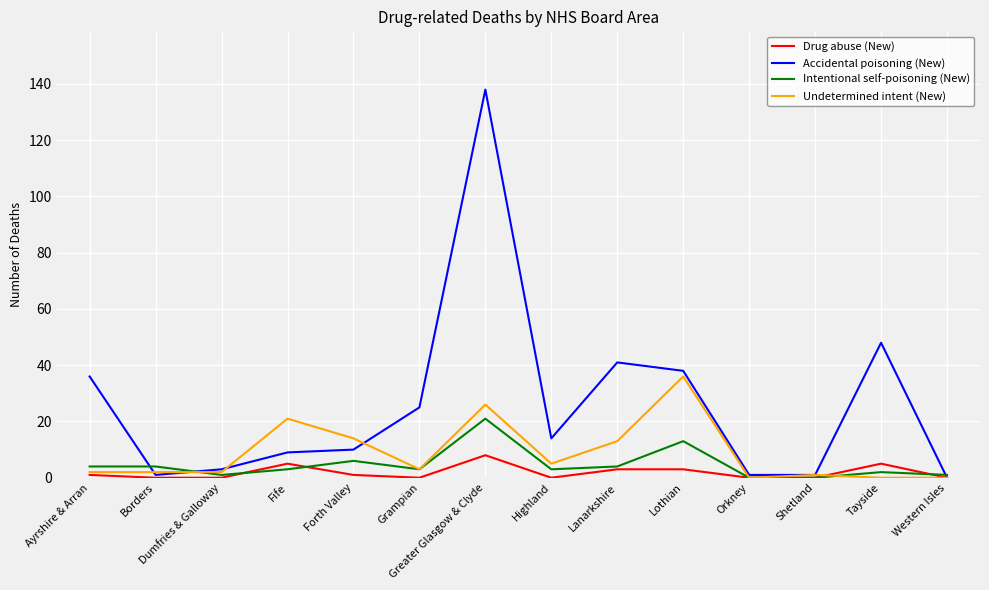

At which category does the chart reach its peak across all series?

Greater Glasgow & Clyde